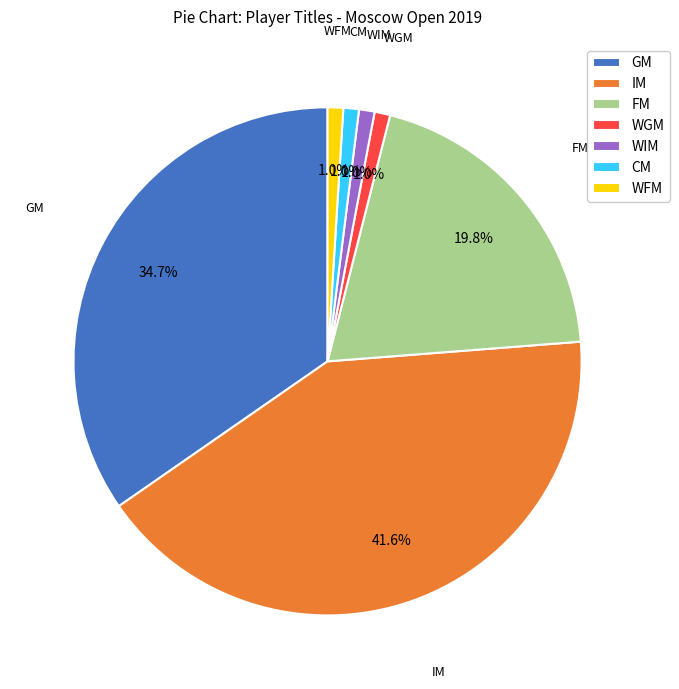

The WIM slice represents 1% of the pie. True or false?

True